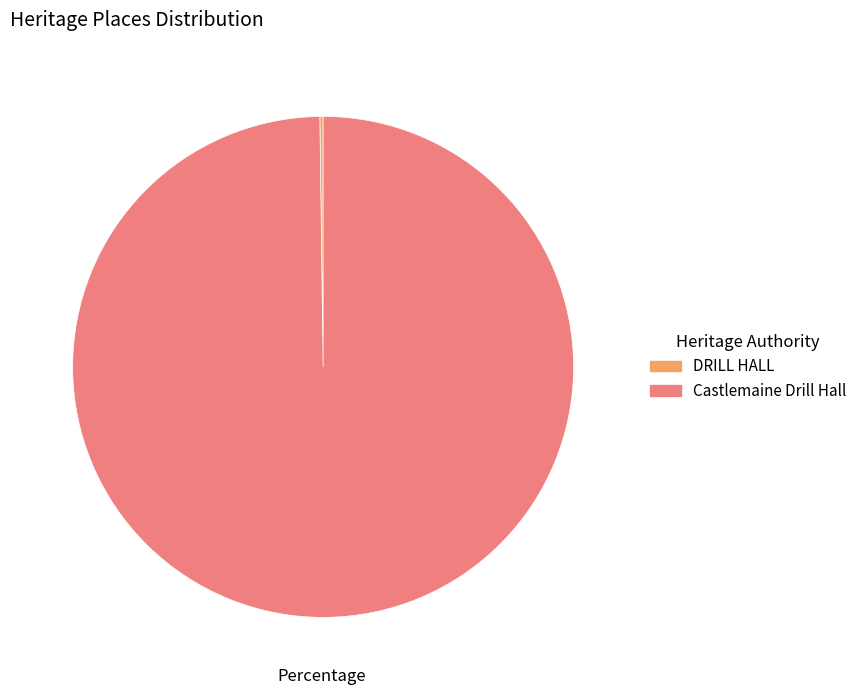

What is the largest slice in the pie chart?

Castlemaine Drill Hall